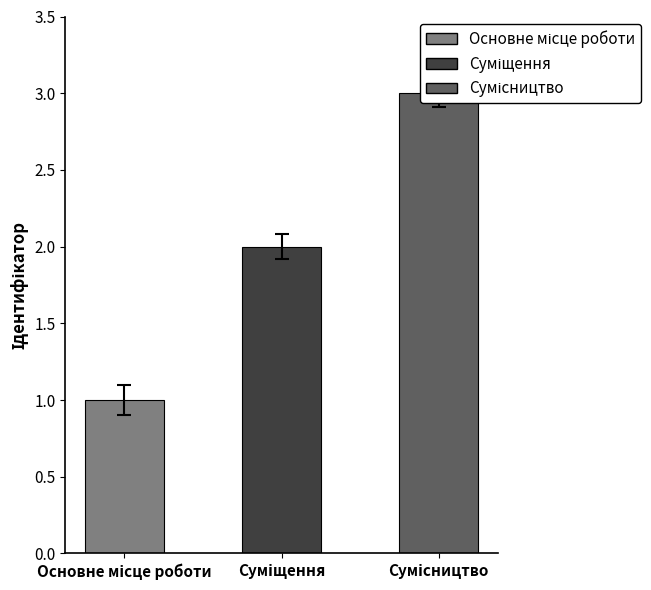

The chart shows a value of 1 at Суміщення. True or false?

False